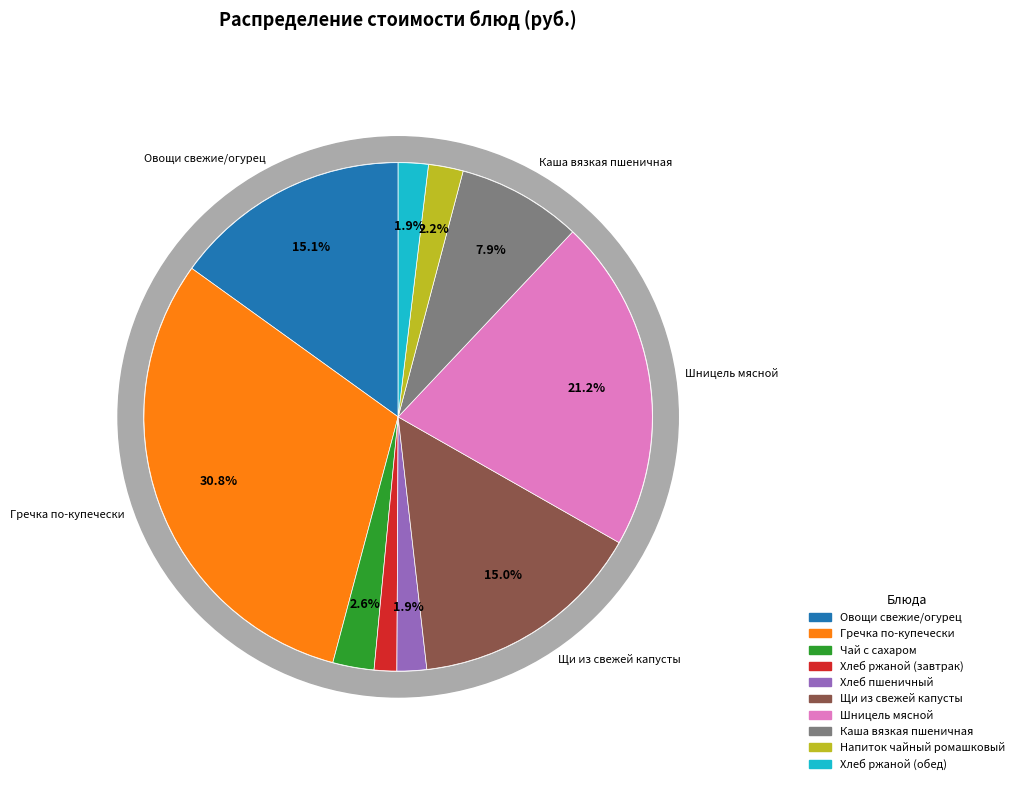

Rank the categories by value from lowest to highest.

Хлеб ржаной (завтрак), Хлеб пшеничный, Хлеб ржаной (обед), Напиток чайный ромашковый, Чай с сахаром, Каша вязкая пшеничная, Щи из свежей капусты, Овощи свежие/огурец, Шницель мясной, Гречка по-купечески